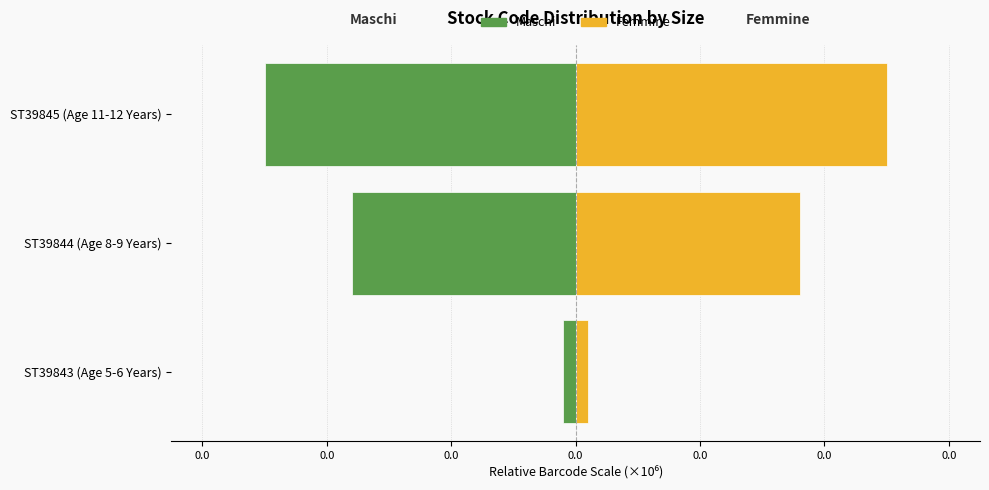

What are all the series names shown in the legend?

Maschi, Femmine